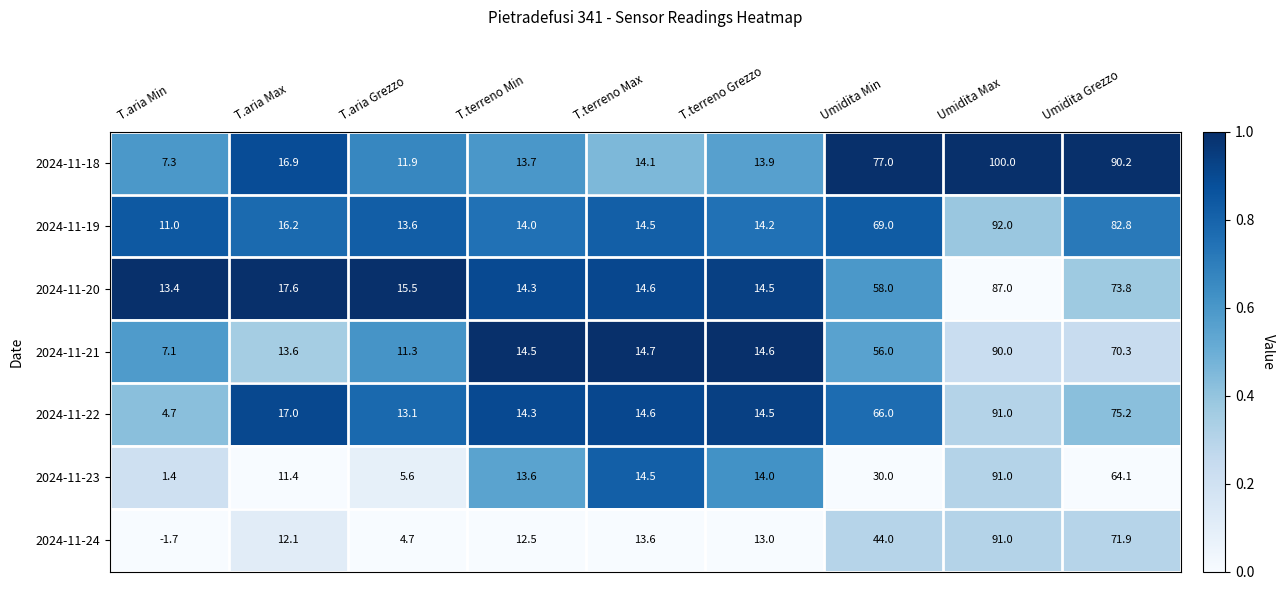

At which category is the sum across all series the highest?

Umidita Max